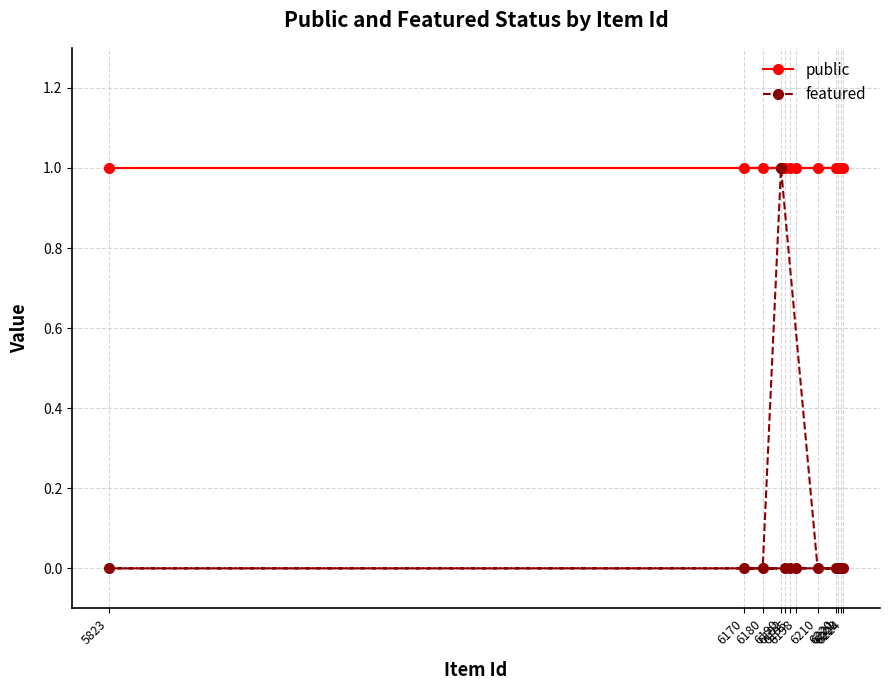

At how many categories does at least one series exceed 0?

12